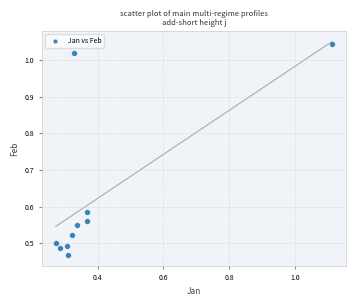

What is the average X value?

0.4